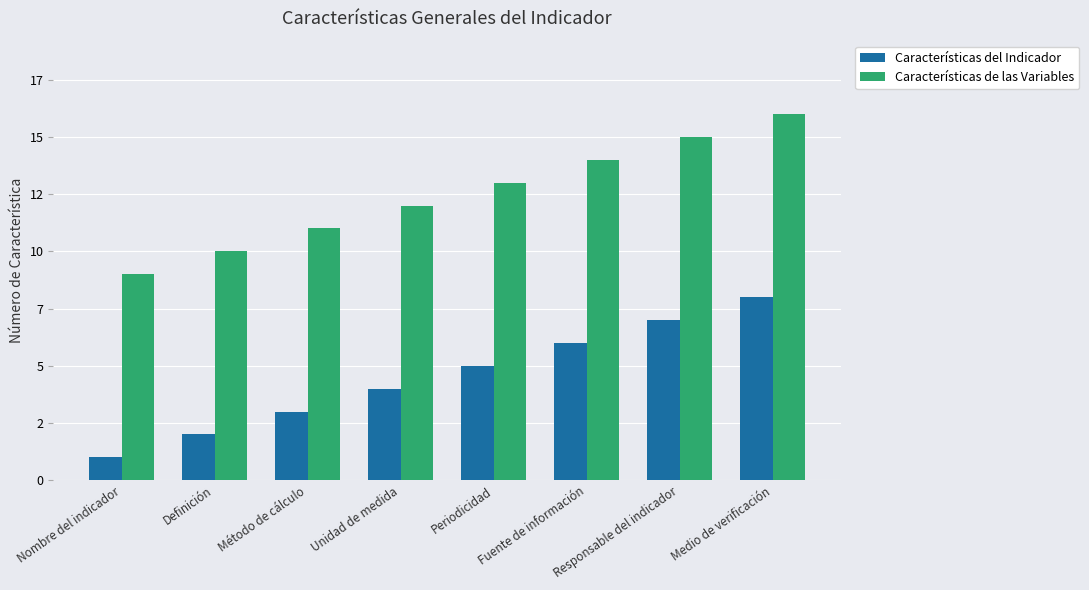

What are all the series names shown in the legend?

Características del Indicador, Características de las Variables